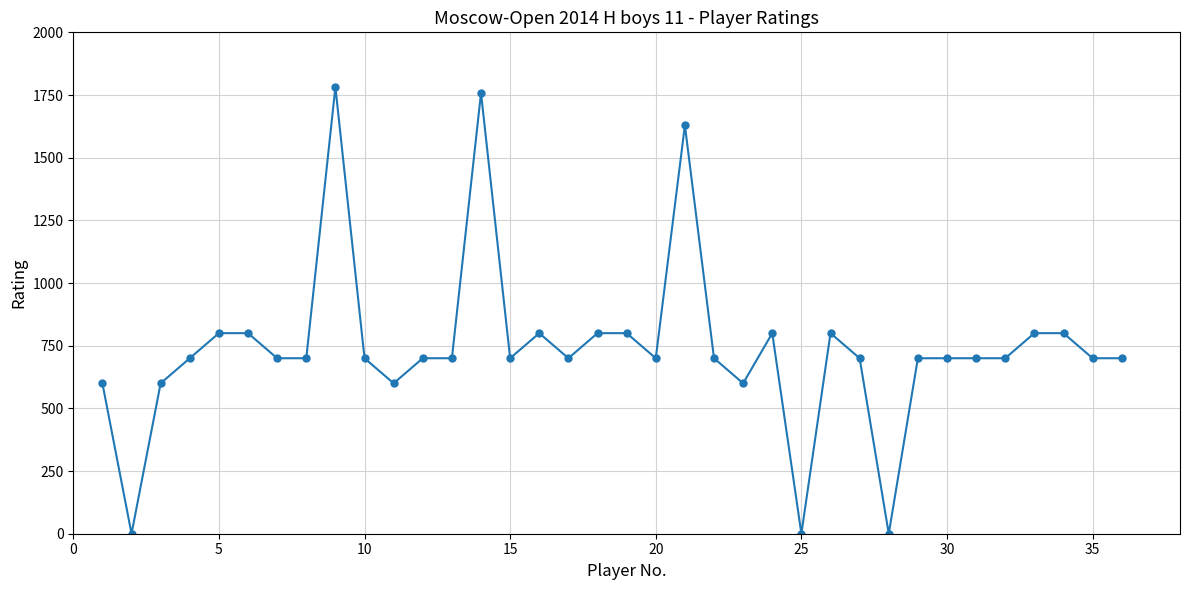

True or false: there are more than 1 points higher than both neighbors.

True